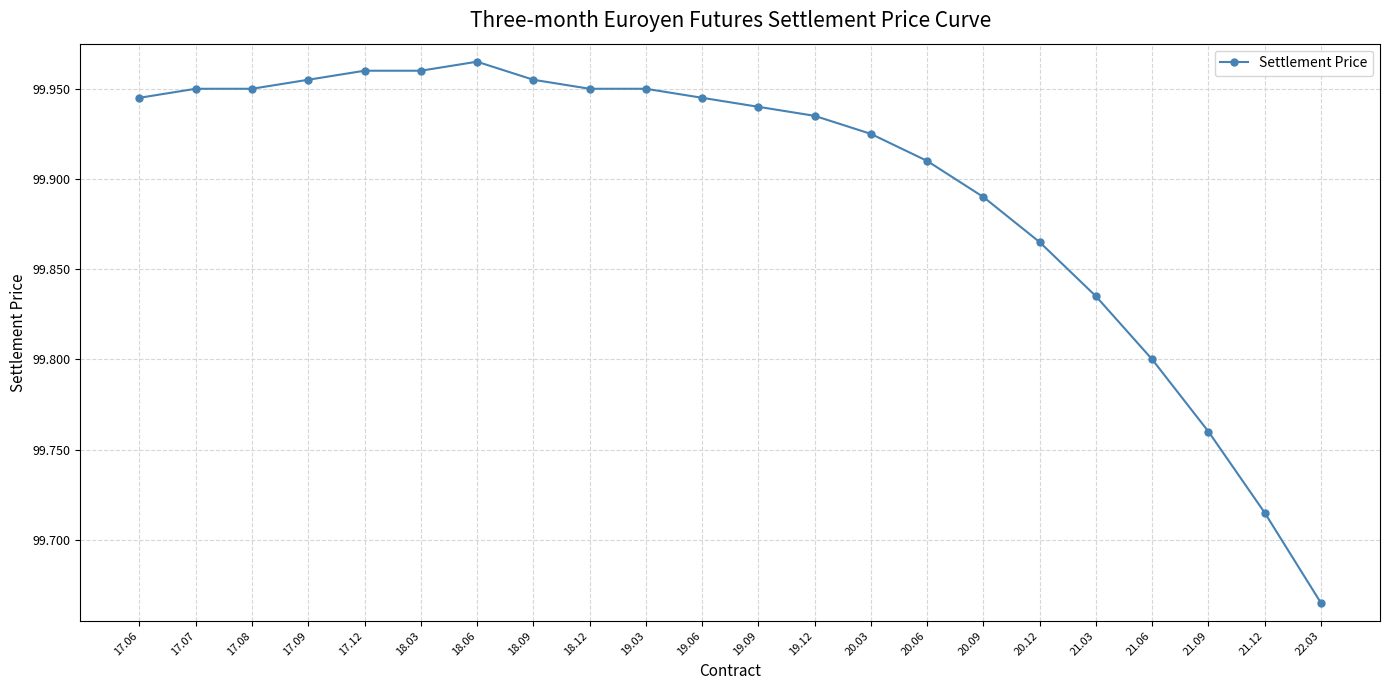

What is the difference between the maximum and minimum values?

0.3